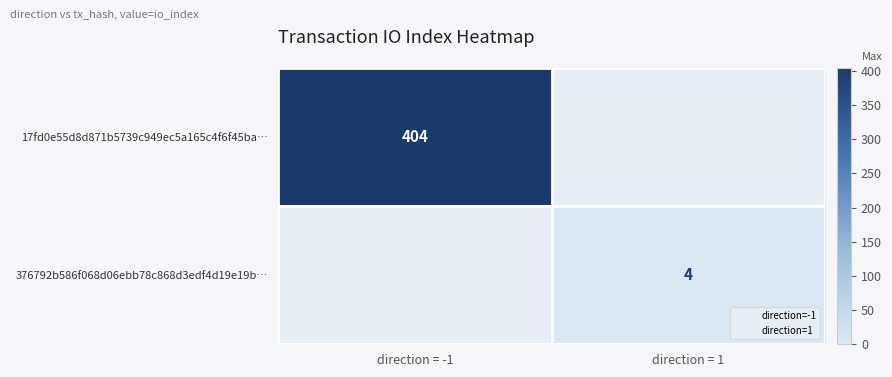

At direction = -1, list the series in order from largest to smallest.

17fd0e55d8d871b5739c949ec5a165c4f6f45ba…, 376792b586f068d06ebb78c868d3edf4d19e19b…